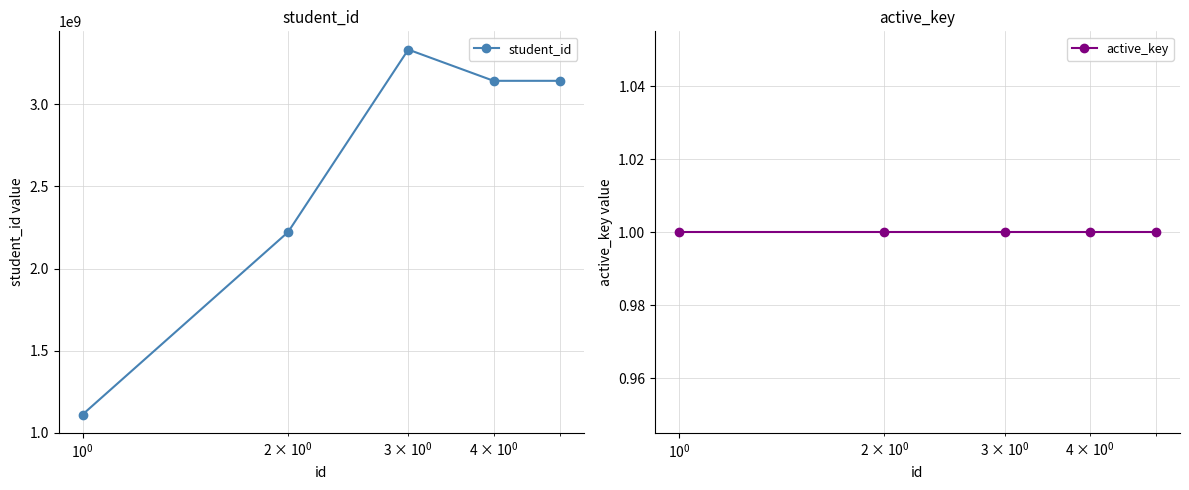

List the series in order of their overall mean, lowest first.

active_key, student_id